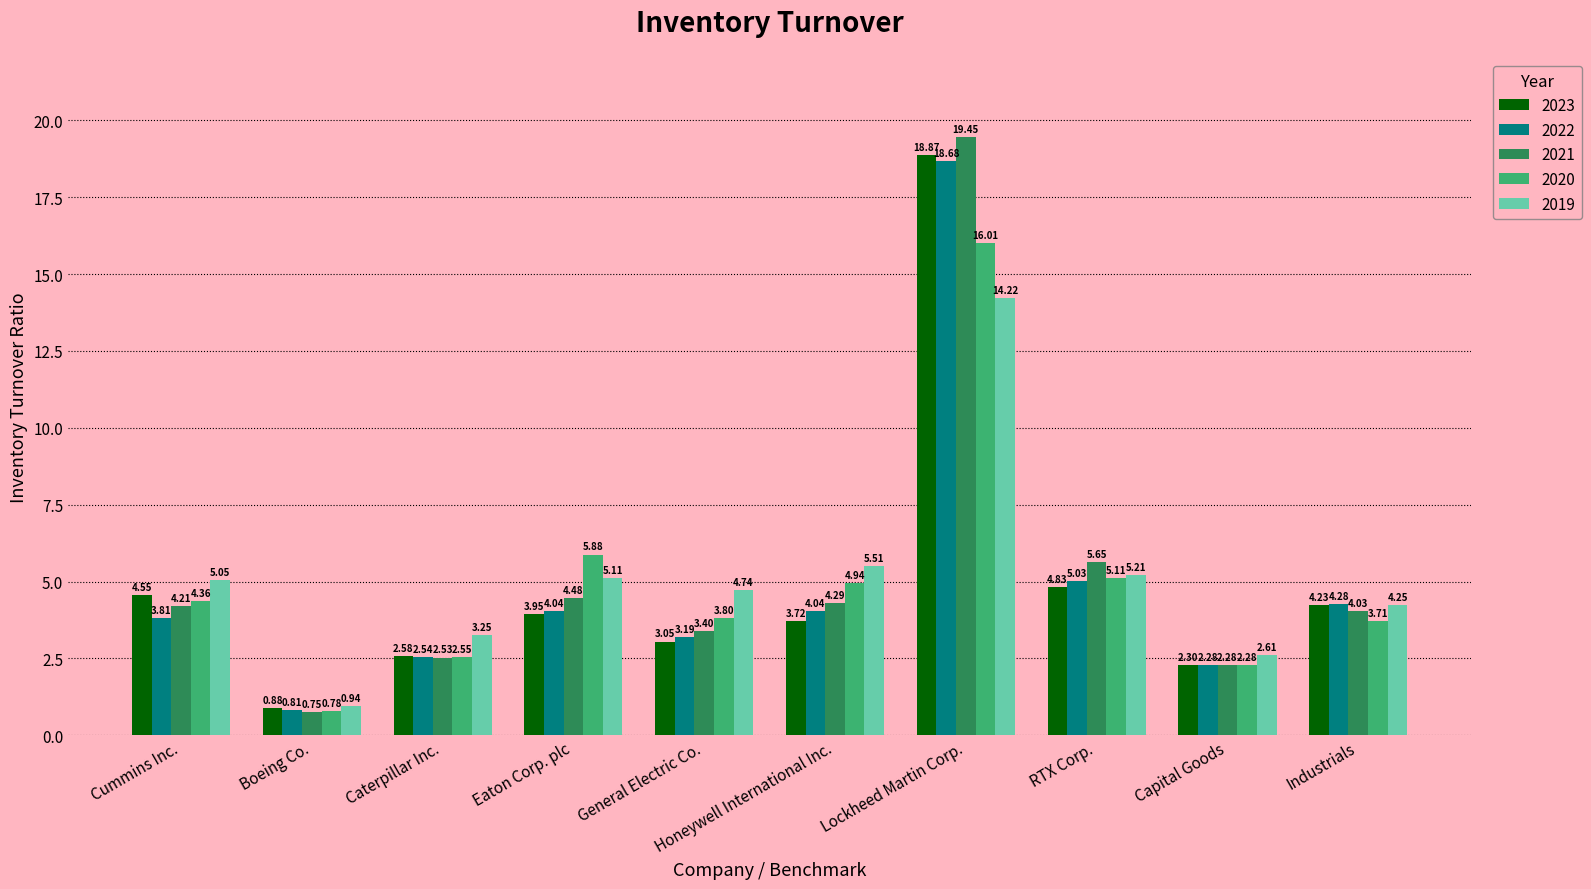

What position from the right is General Electric Co.?

6